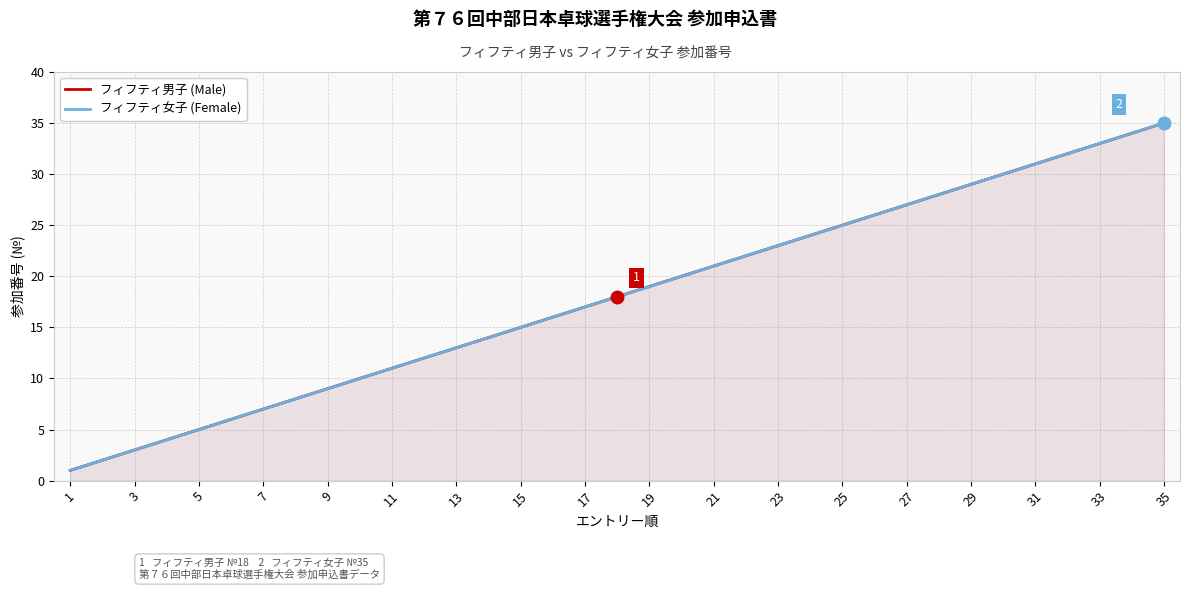

What are all the series names shown in the legend?

フィフティ男子 (Male), フィフティ女子 (Female)